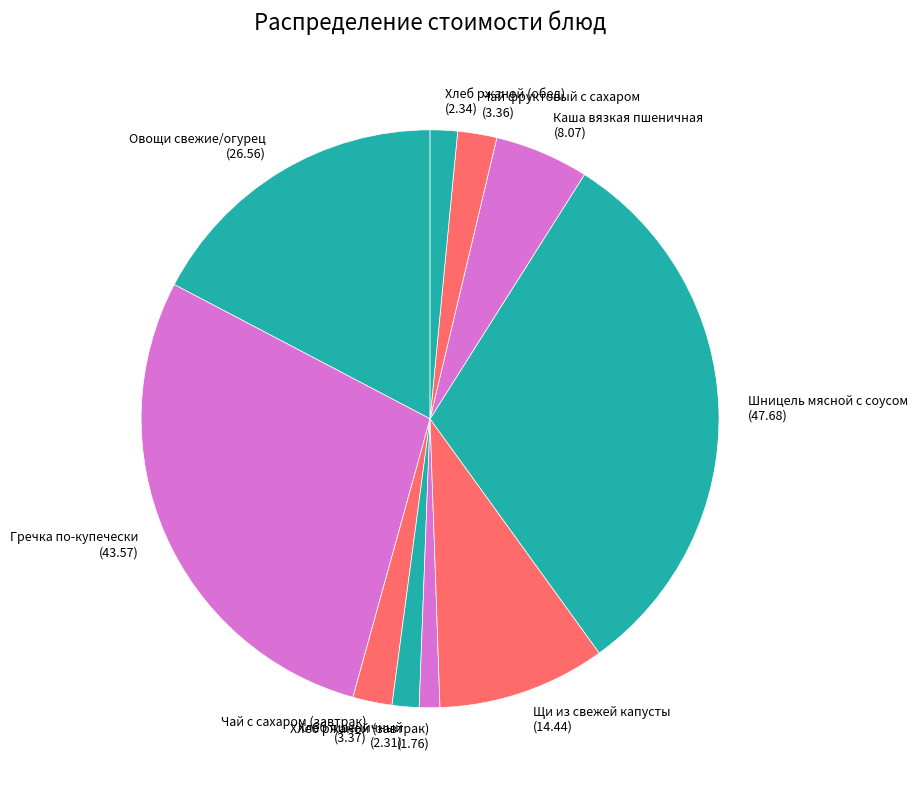

Is there any slice that represents more than half of the pie?

No